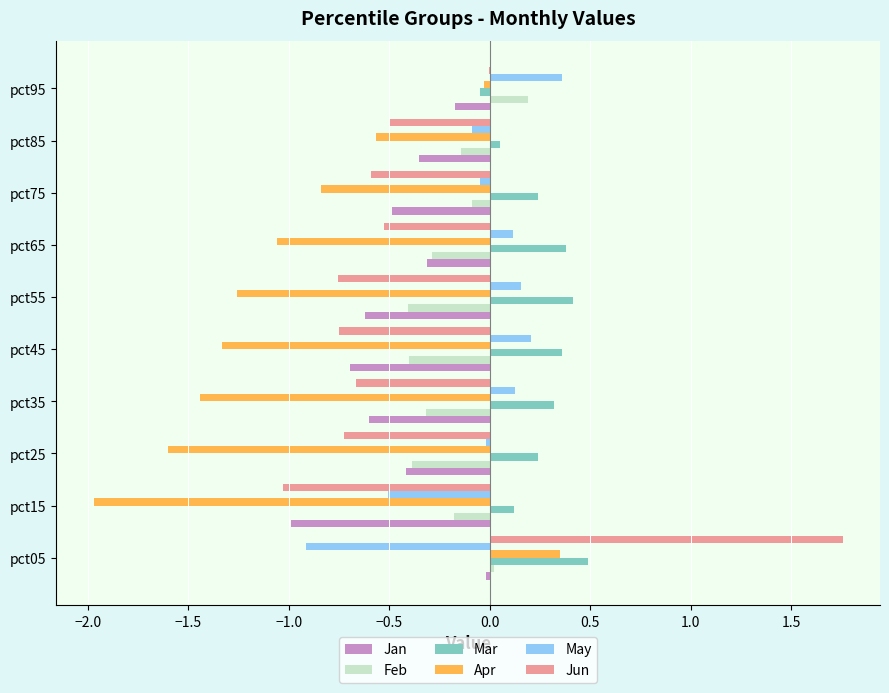

Which category has the highest value in the Jun series?

pct05